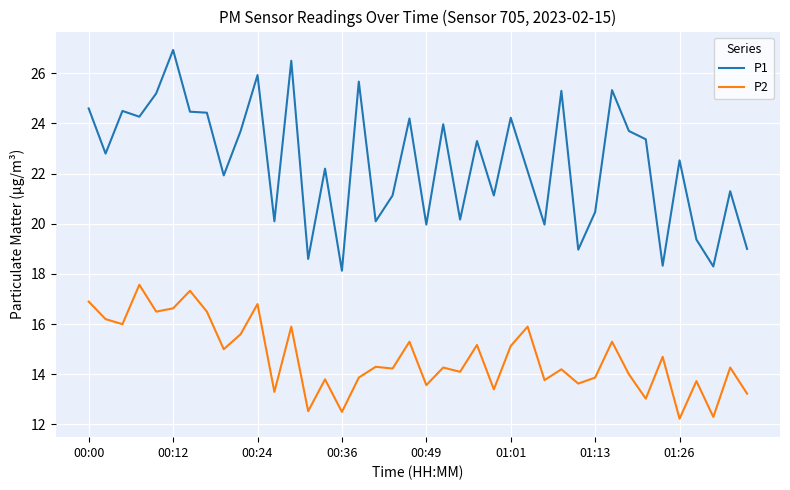

What is the maximum value for P1?

26.9